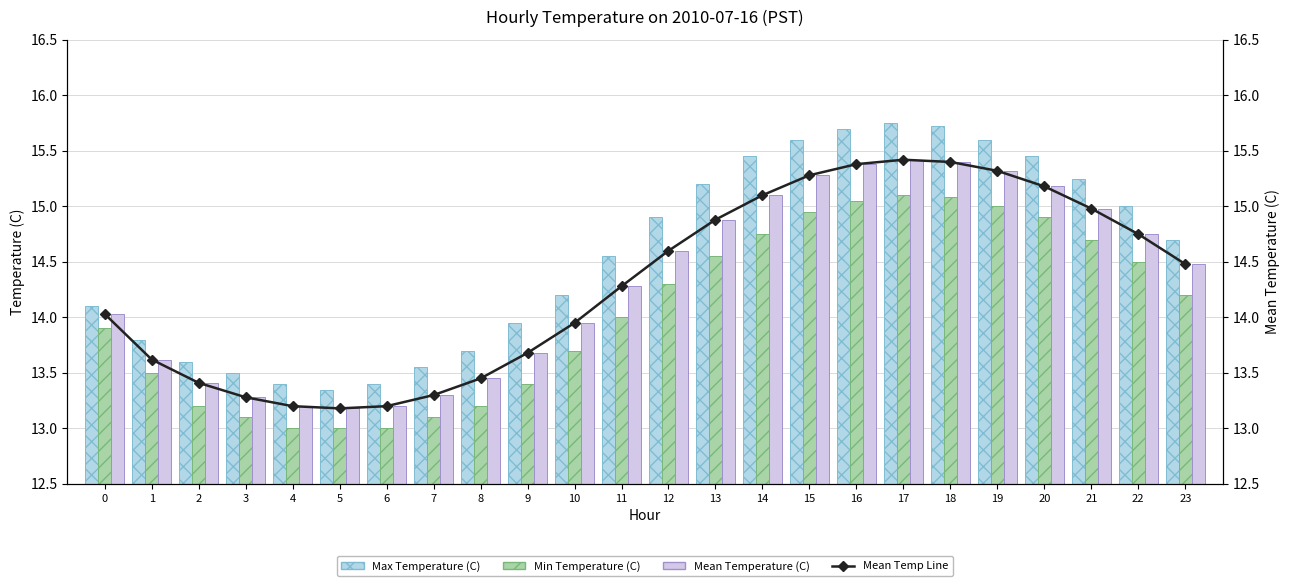

What is the sum of all Max Temperature (C) values?

349.4